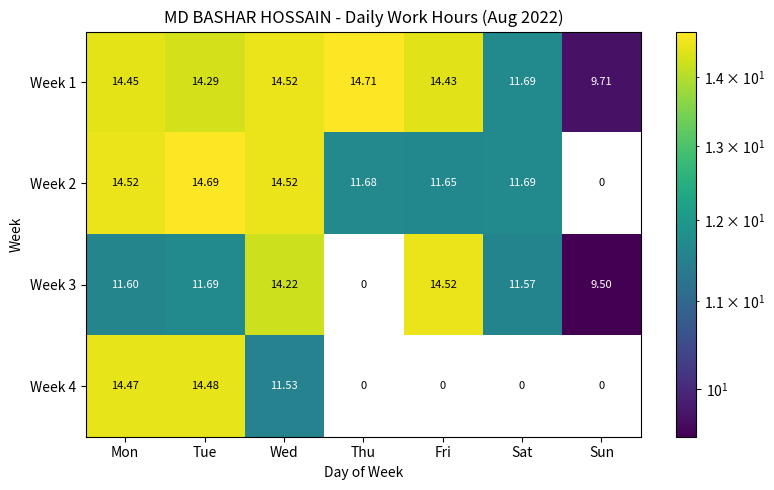

At which category is the sum across all series the highest?

Tue